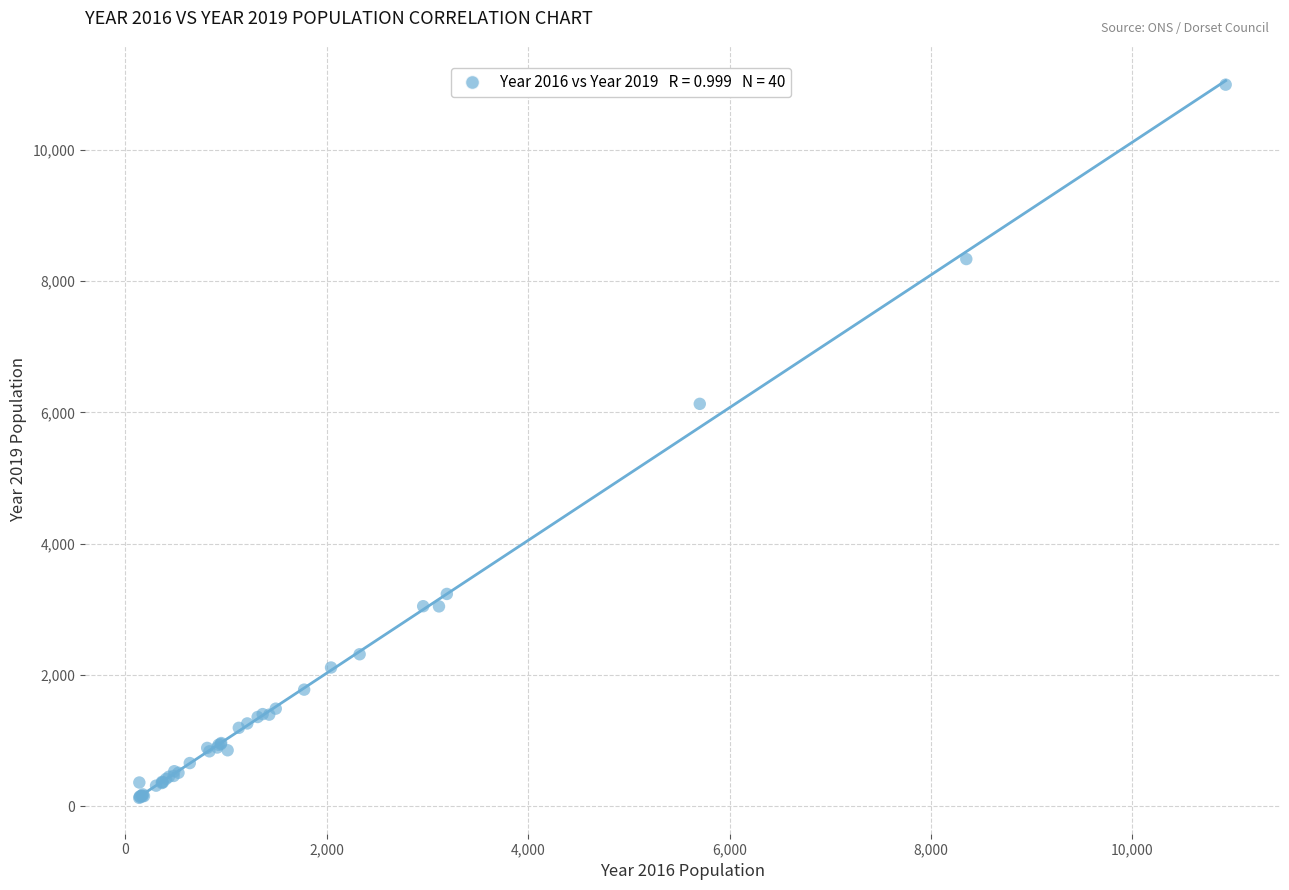

What Y value in the scatter plot is closest to 5559?

6129